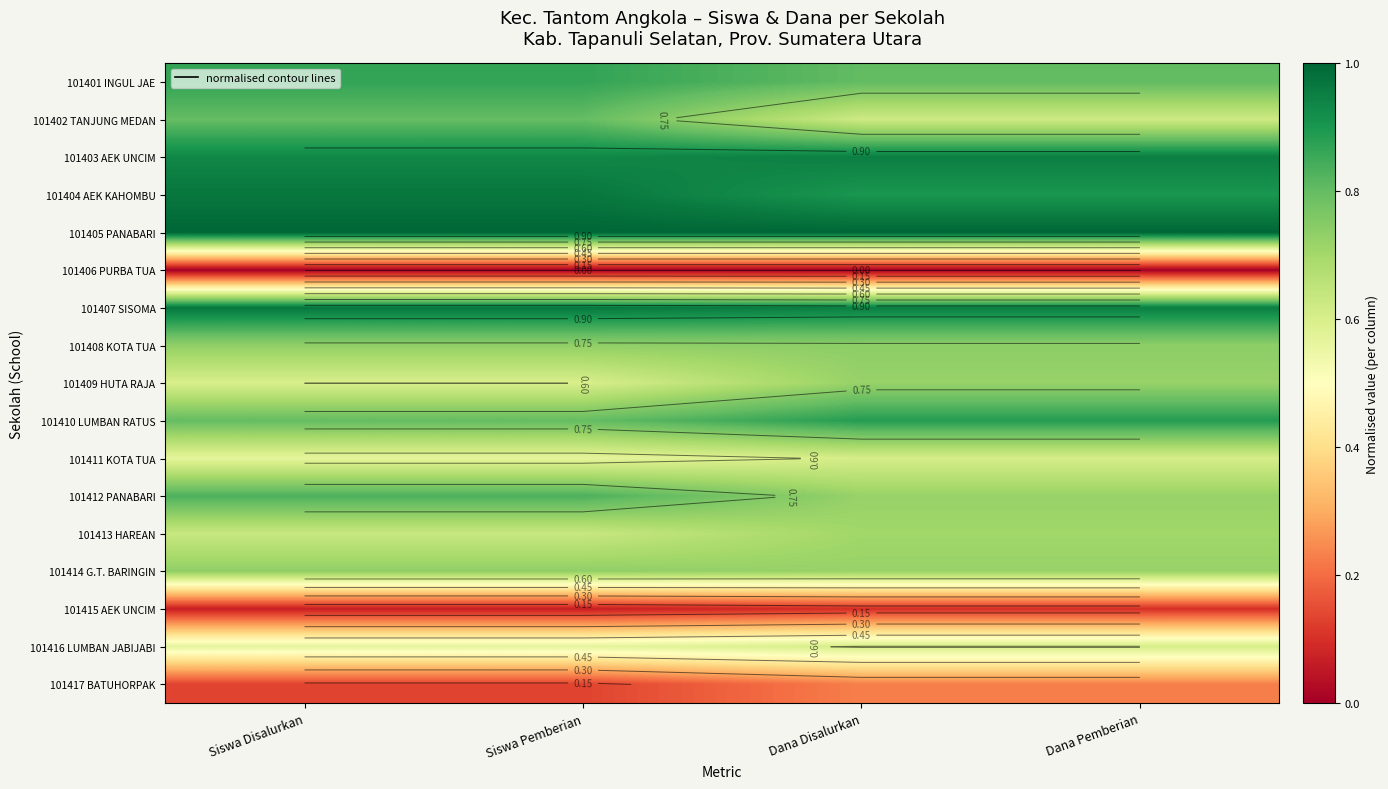

Between Siswa Pemberian and Dana Pemberian, which is larger?

Siswa Pemberian